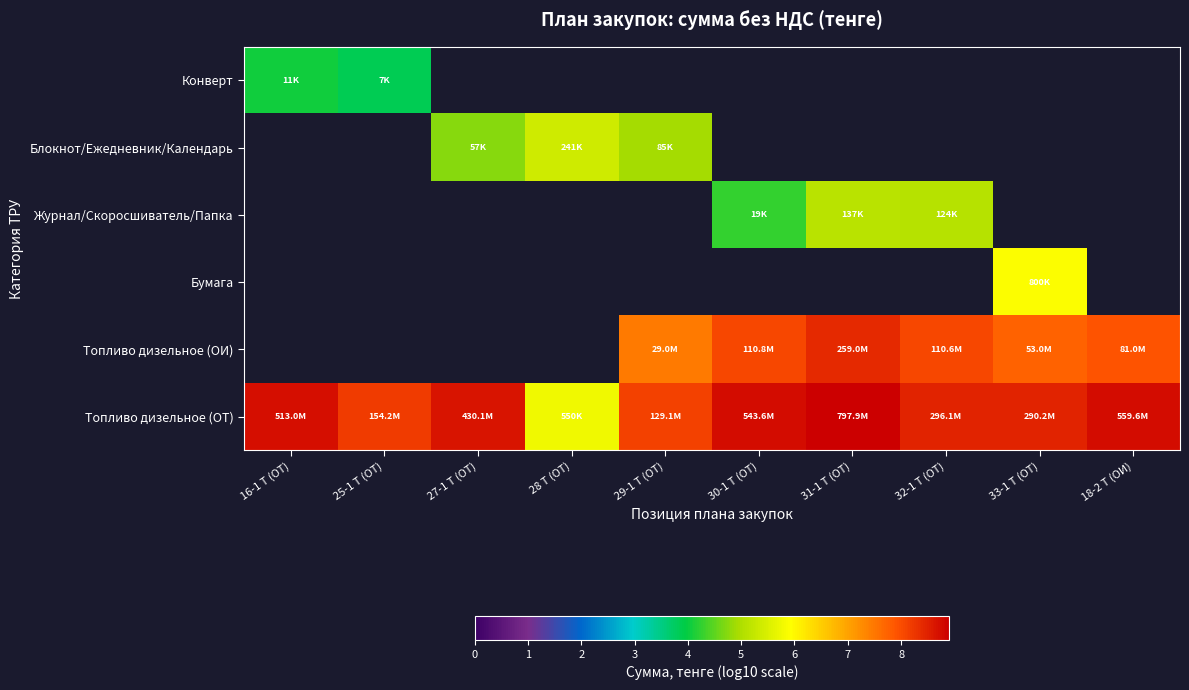

Which series has the widest spread of values?

Топливо дизельное (ОТ)